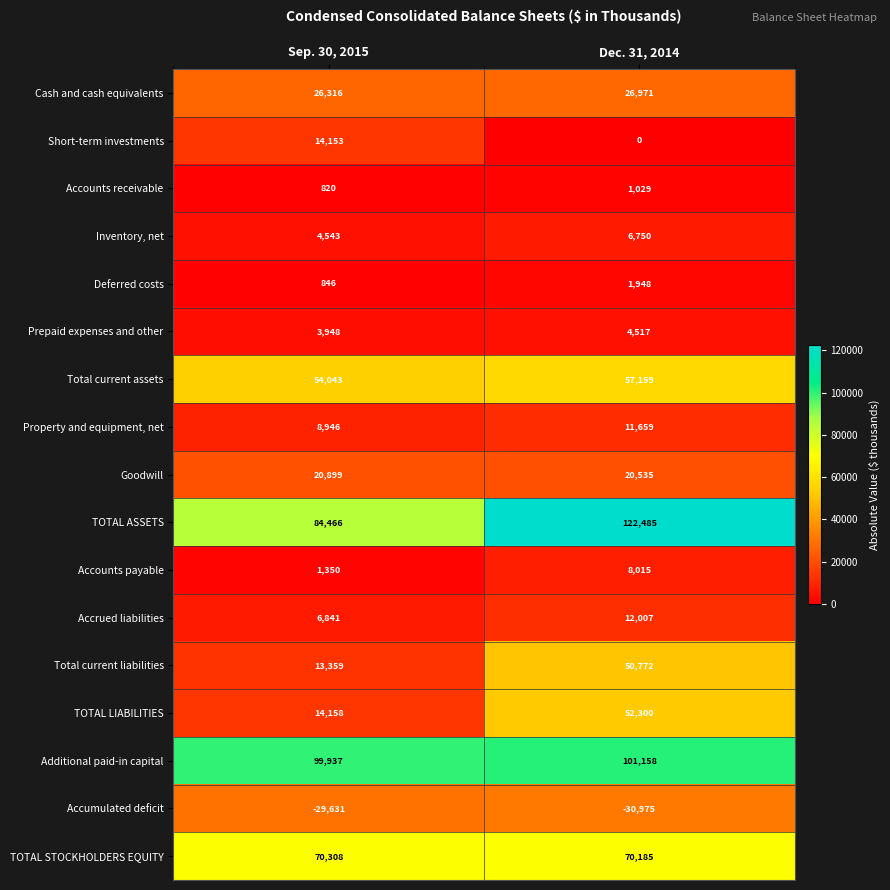

Which category has the lowest value in the Short-term investments series?

Dec. 31, 2014